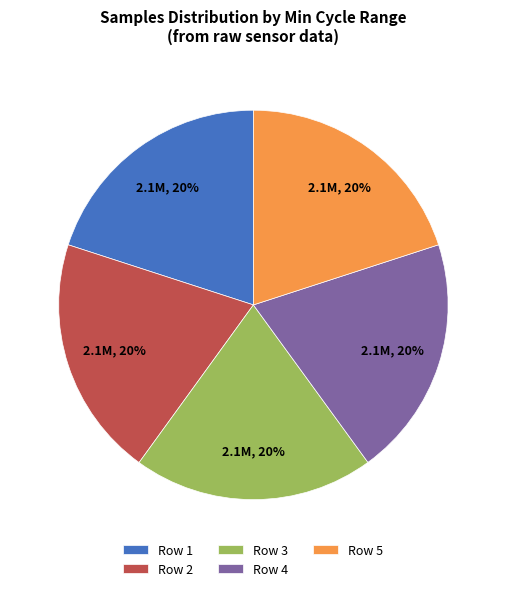

True or false: Row 2 accounts for 20% of the total.

True